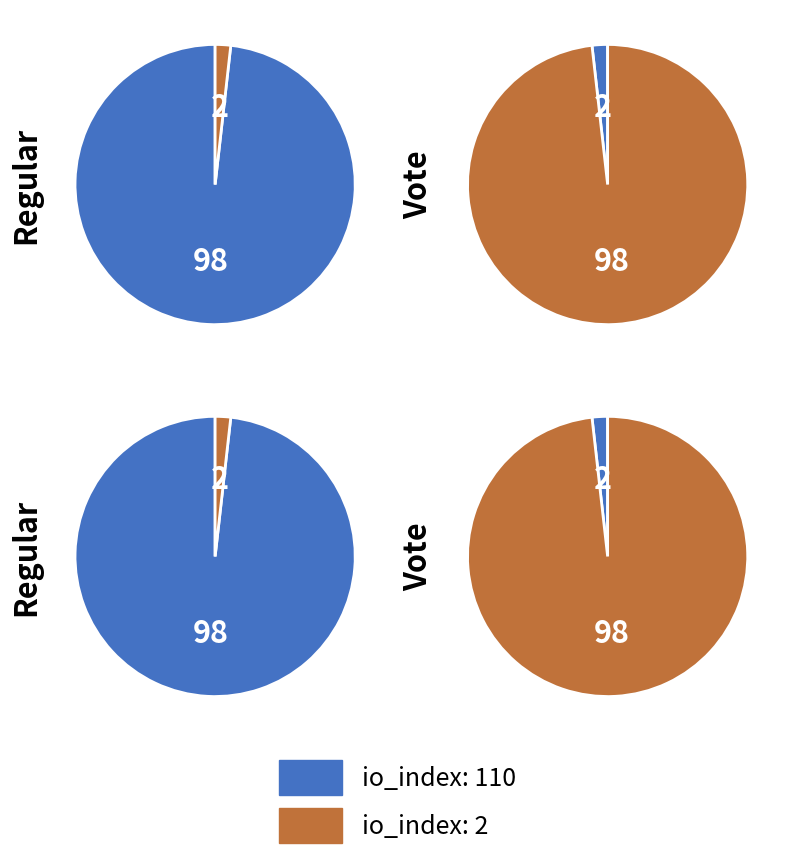

Which series changed the most between io_index: 110 and io_index: 2?

Regular